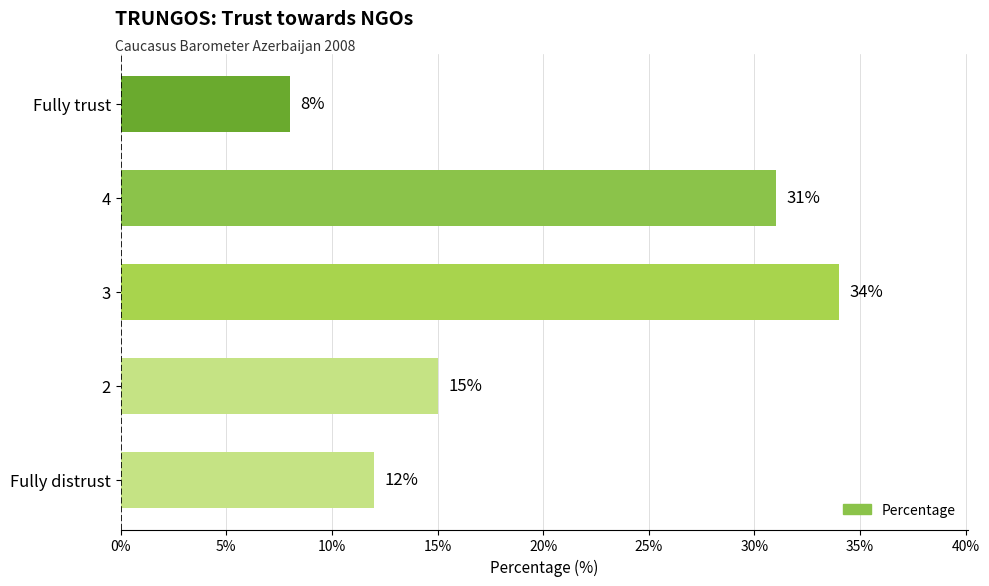

How many data points does each series have?

5